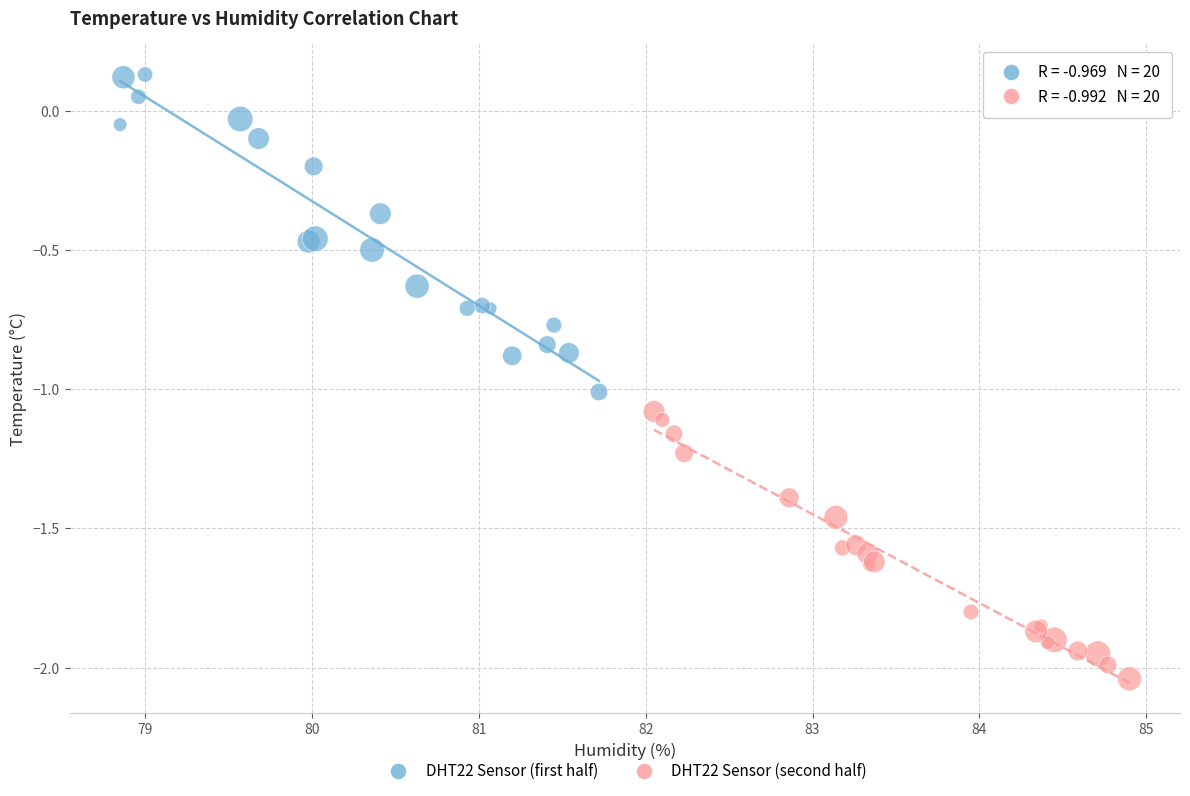

Which series has the largest Y range (max minus min)?

DHT22 Sensor (first half)